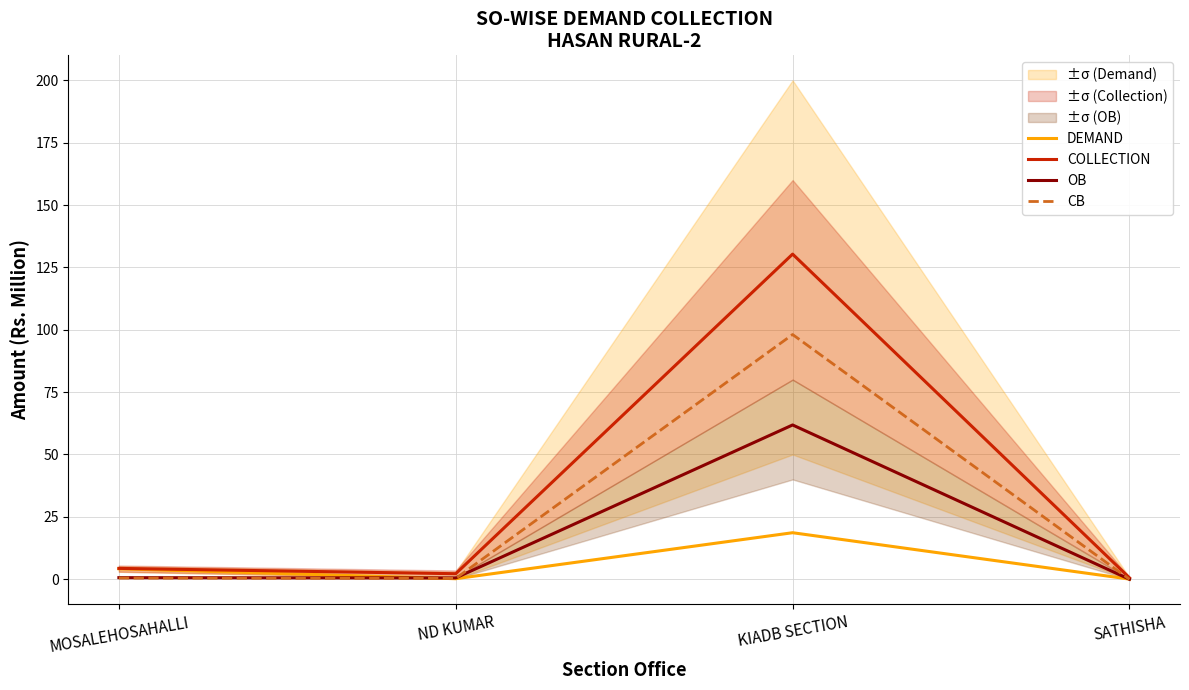

At MOSALEHOSAHALLI, list the series in order from smallest to largest.

CB, OB, DEMAND, COLLECTION